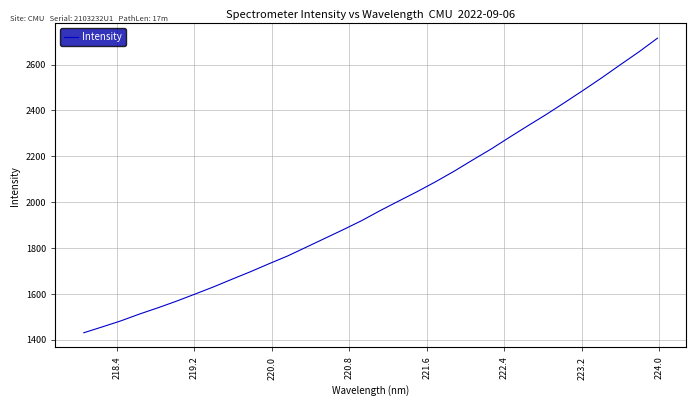

What is the smallest value displayed?

1430.9